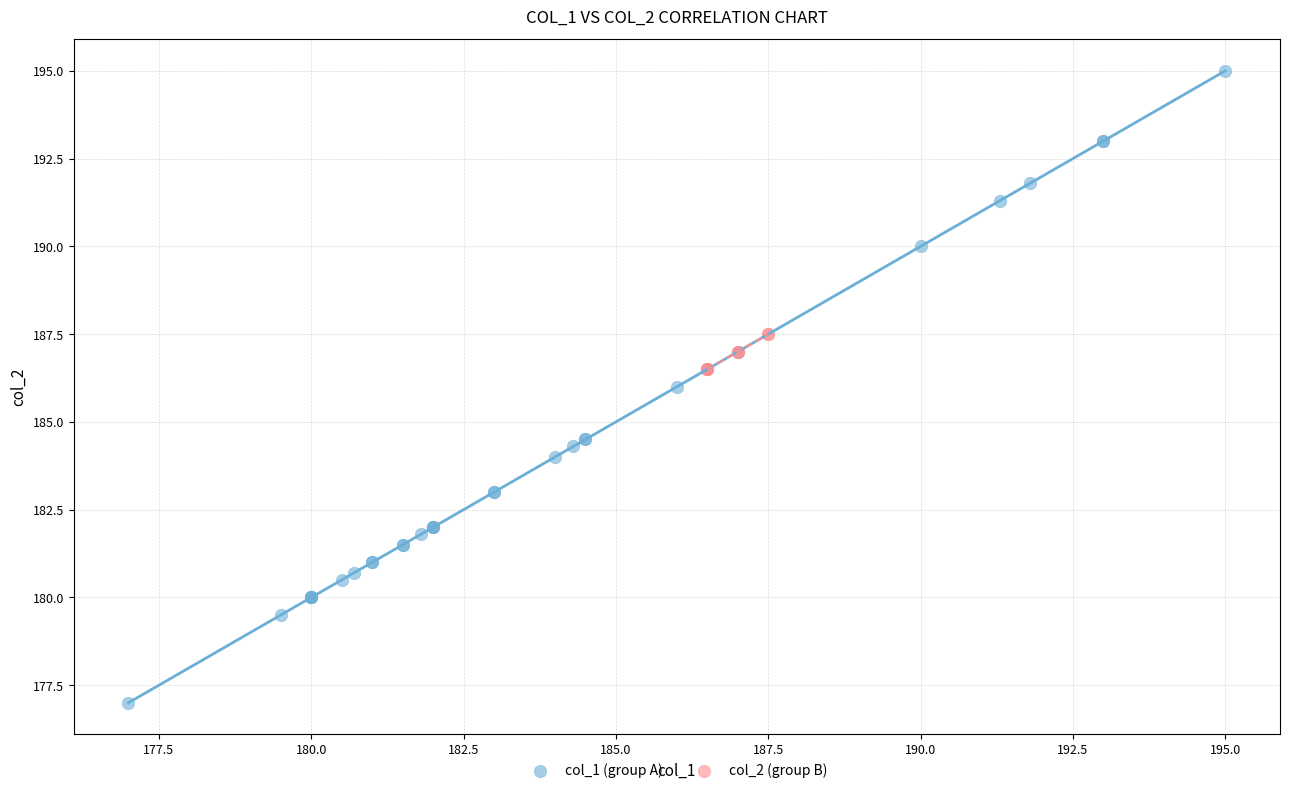

Which series contains the highest Y value?

col_1 (group A)